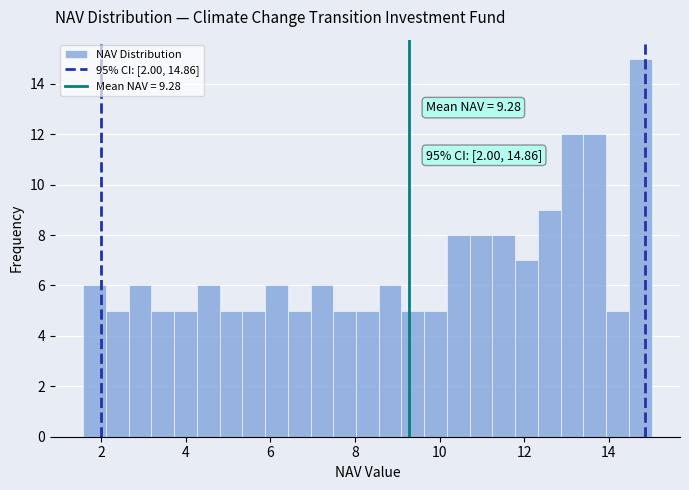

Around what value on the x-axis is the tallest bar? Give the approximate position of its centre, as read against the axis.

14.8